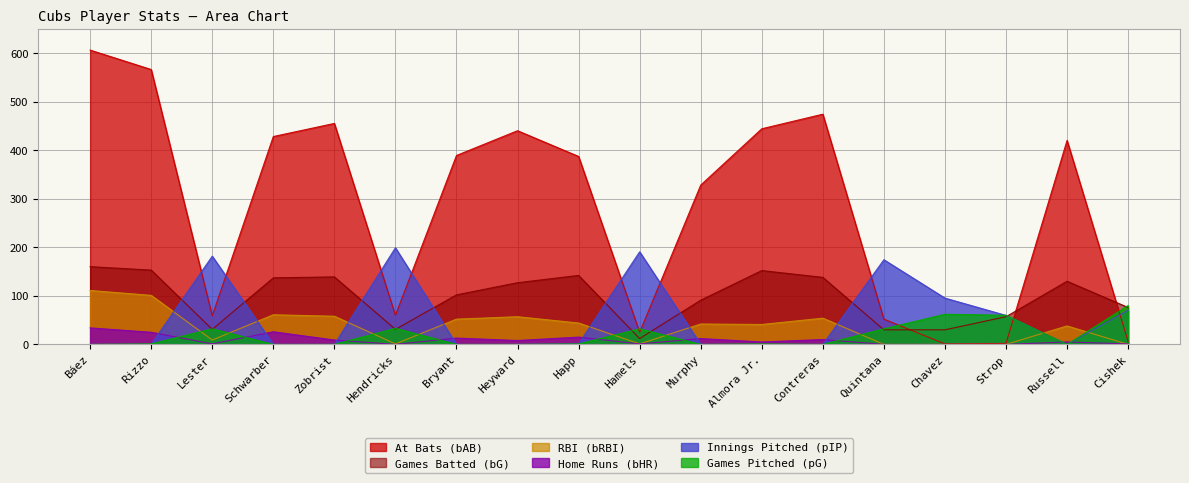

What are all the series names shown in the legend?

At Bats (bAB), Games Batted (bG), RBI (bRBI), Home Runs (bHR), Innings Pitched (pIP), Games Pitched (pG)